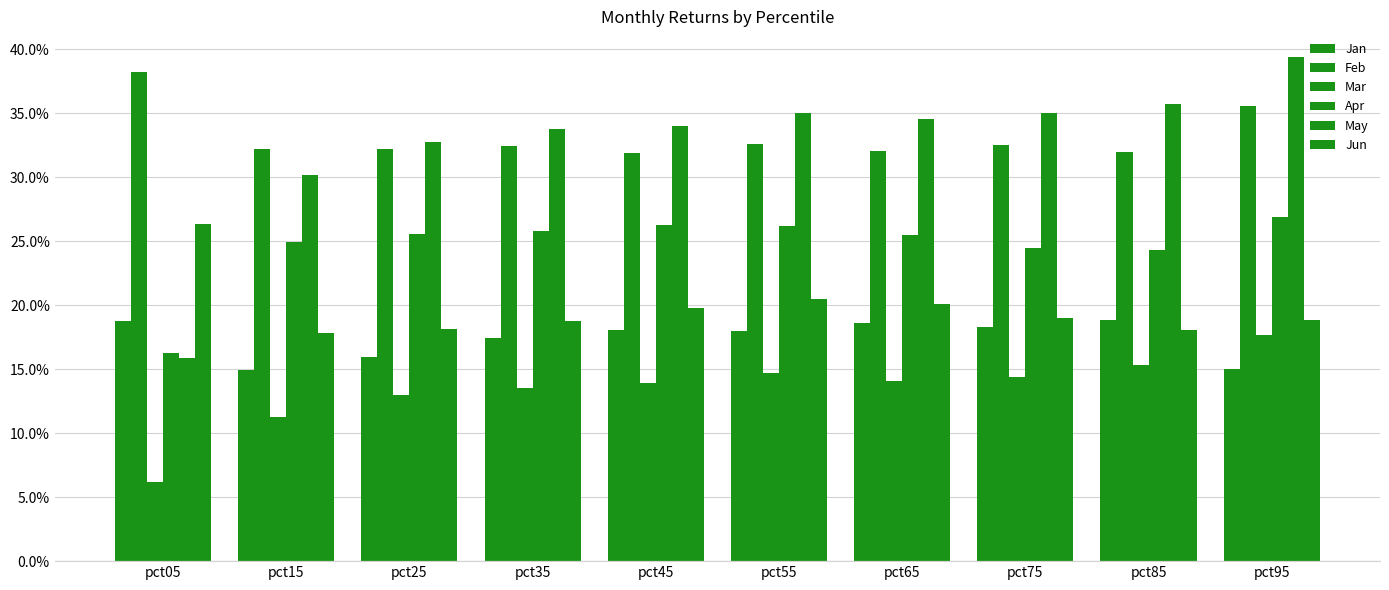

Are the bars horizontal?

No